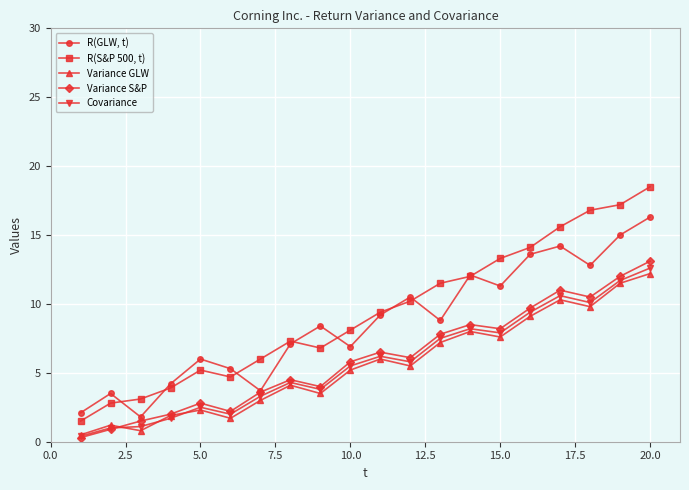

Rank the series by their maximum value, from highest to lowest.

R(S&P 500, t), R(GLW, t), Variance S&P, Covariance, Variance GLW